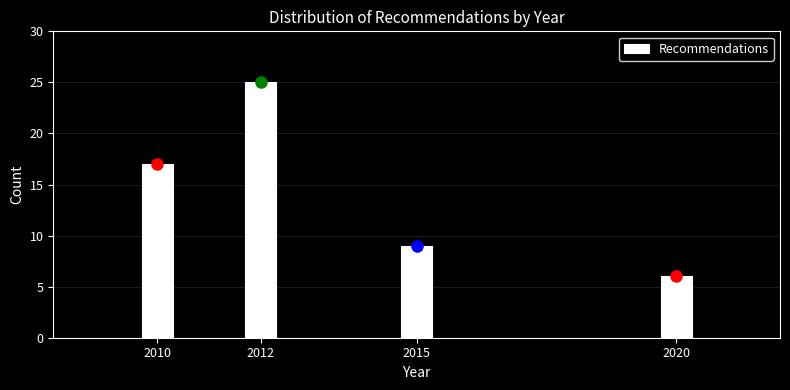

Reading left to right, extract all data points from this chart.

2010=17	2012=25	2015=9	2020=6